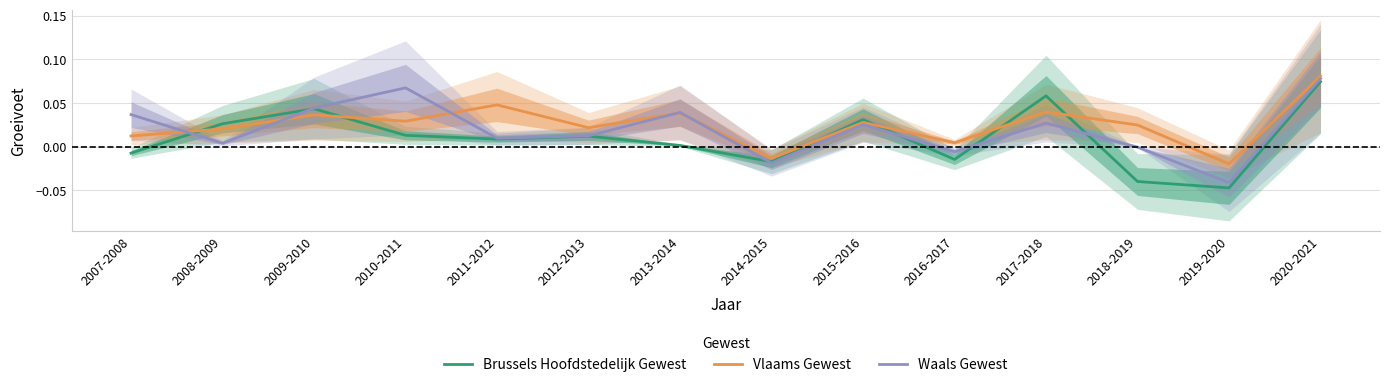

Which series has the widest spread of values?

Brussels Hoofdstedelijk Gewest